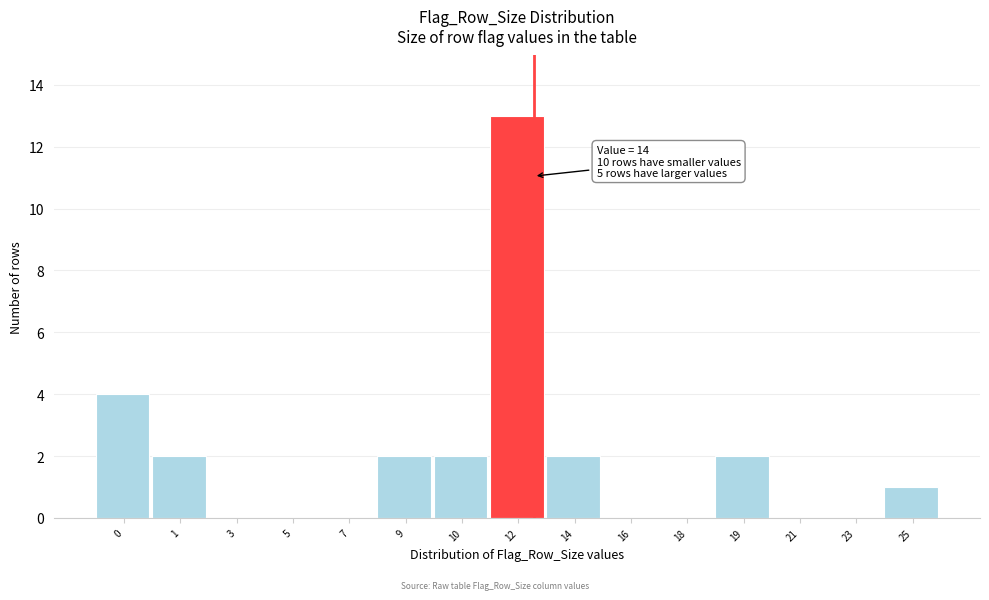

Reading right to left, what are all the values shown in this chart?

25=1	23=0	21=0	19=2	18=0	16=0	14=2	12=13	10=2	9=2	7=0	5=0	3=0	1=2	0=4